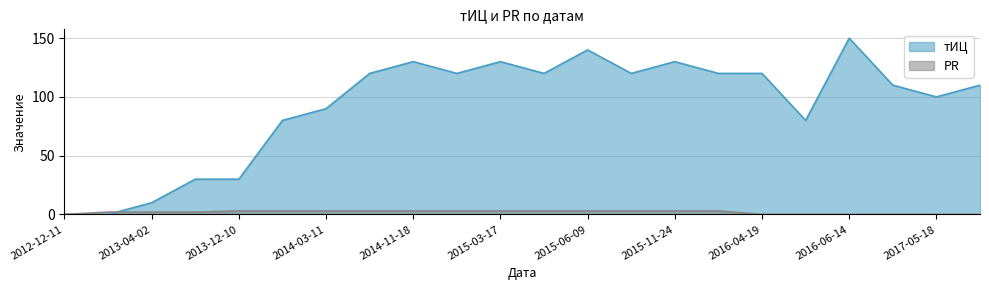

What are all the series names shown in the legend?

тИЦ, PR